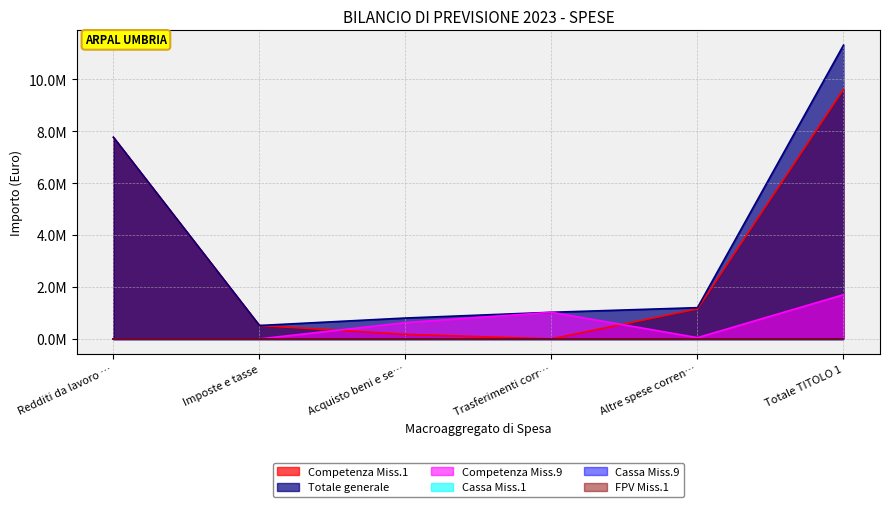

Which series has the largest total across all categories?

Totale generale